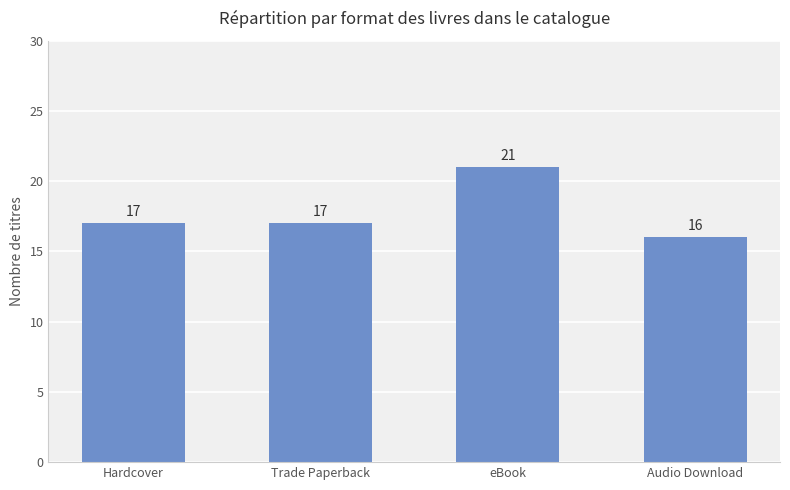

Between eBook and Trade Paperback, which is larger?

eBook